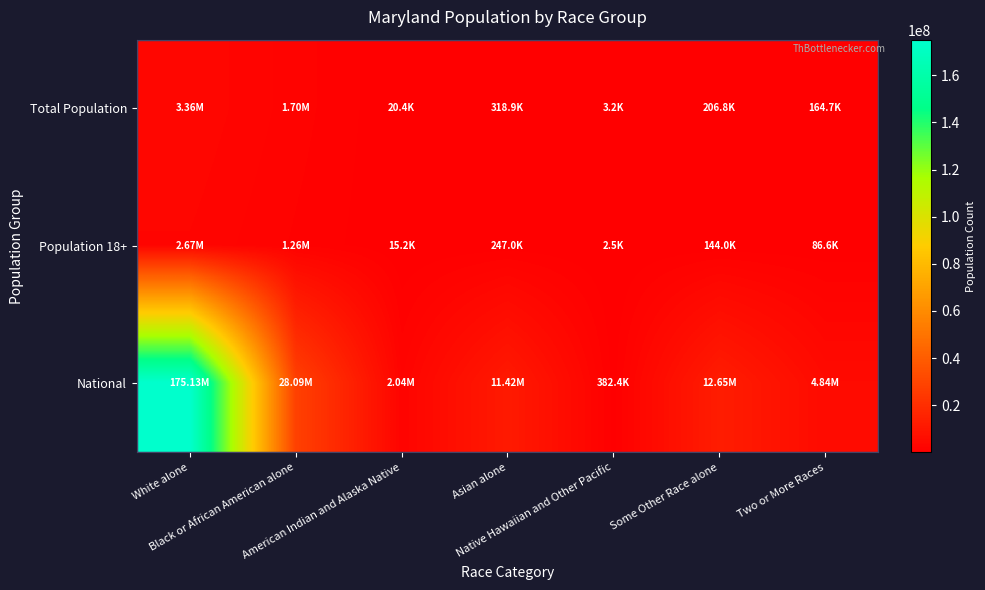

What is the minimum value shown in the chart?

2491